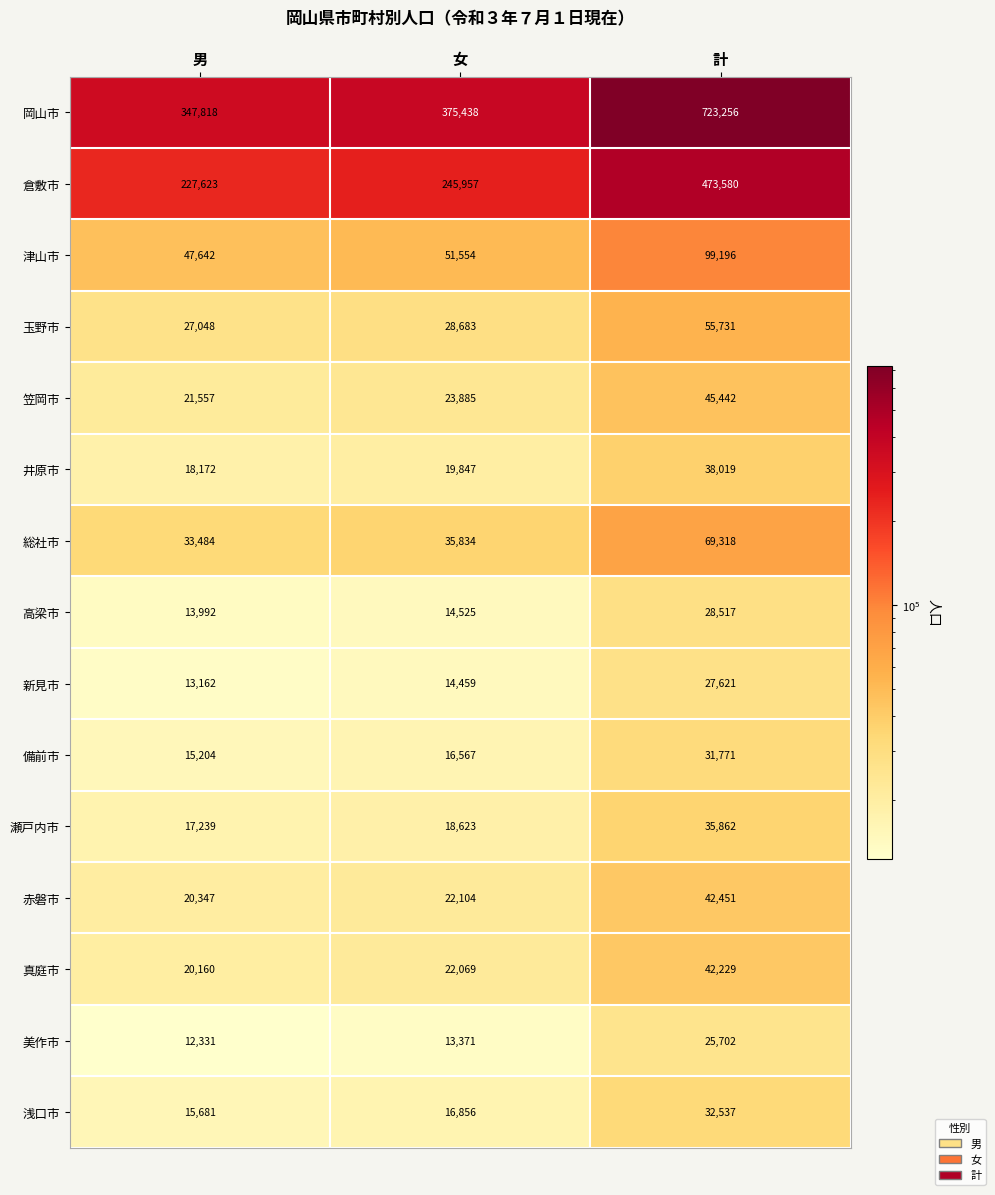

Rank the categories by 赤磐市 value from highest to lowest.

計, 女, 男